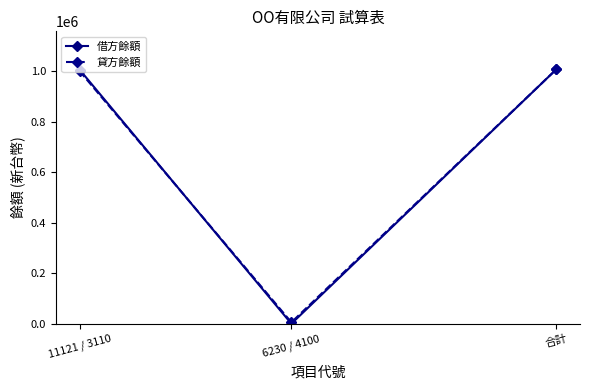

What is the value of the 借方餘額 point at the 2nd from the left?

500